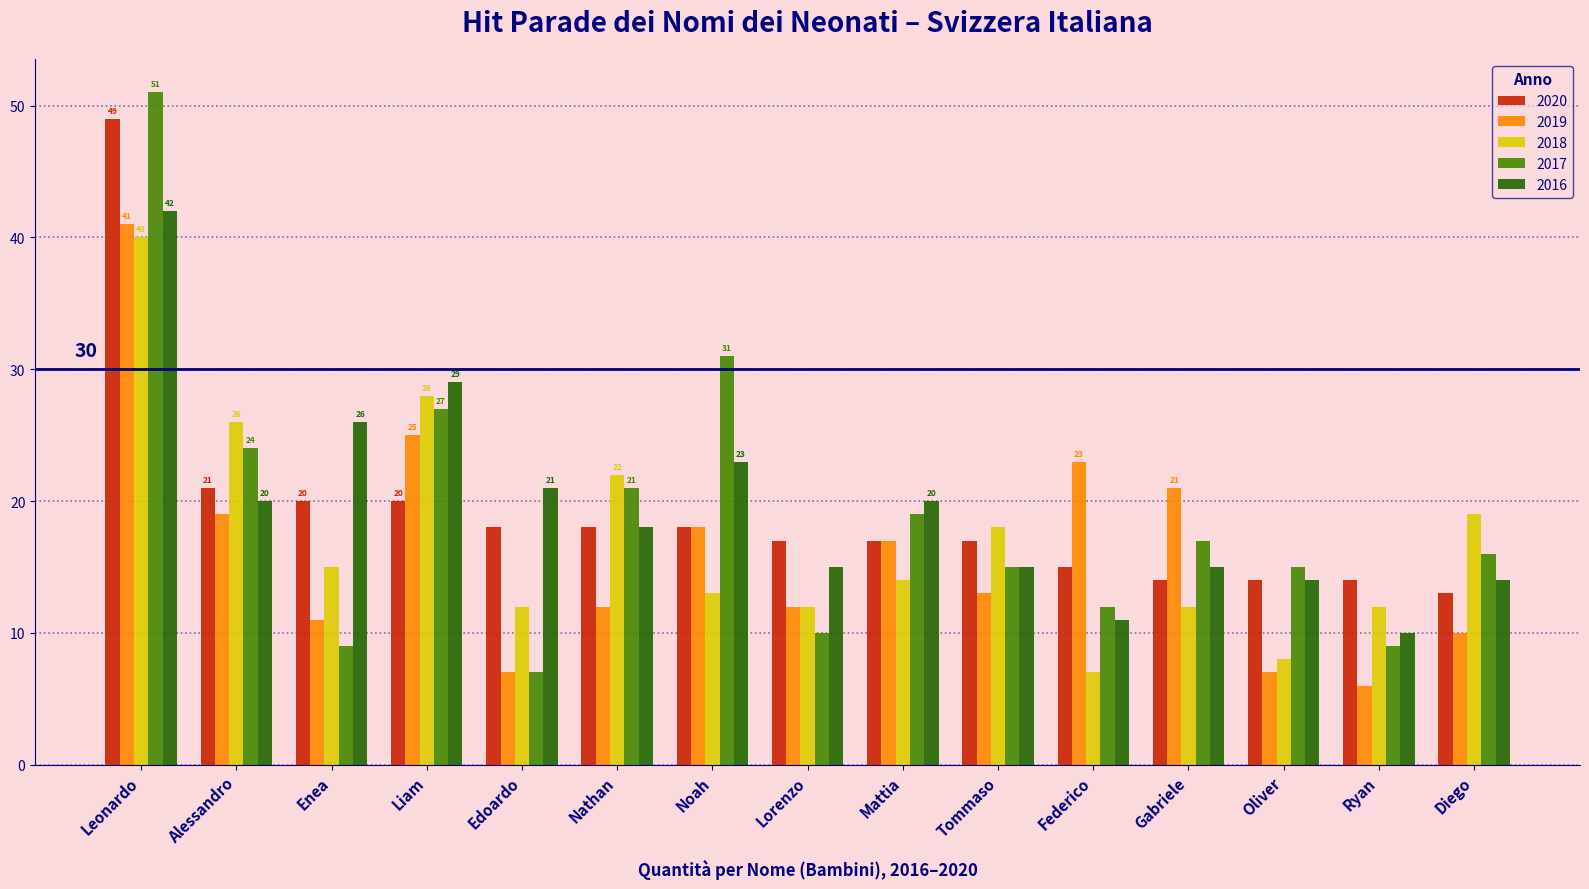

What is the maximum value shown in the chart?

51